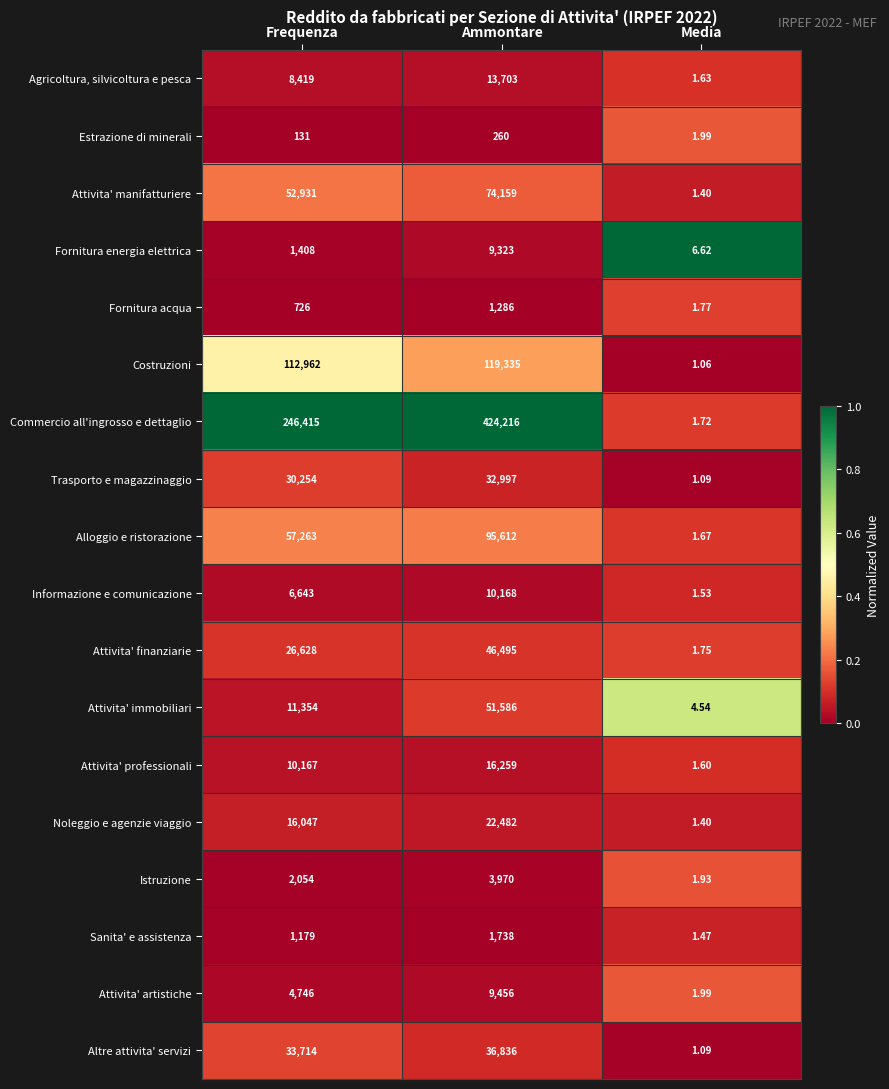

Where is Alloggio e ristorazione nearest to the value 47806?

Frequenza